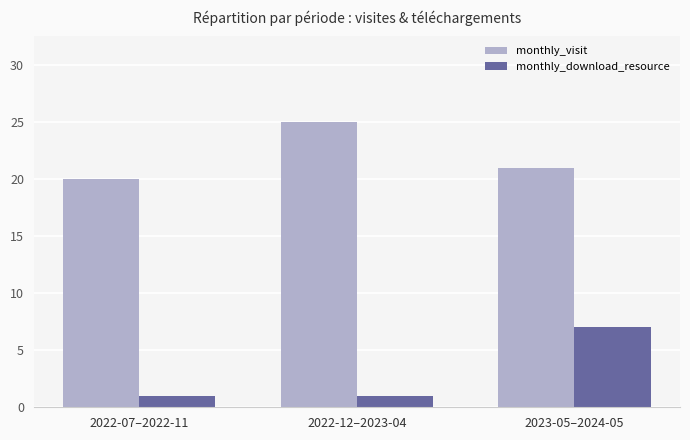

What is the difference between the monthly_visit values at 2023-05–2024-05 and 2022-12–2023-04?

4